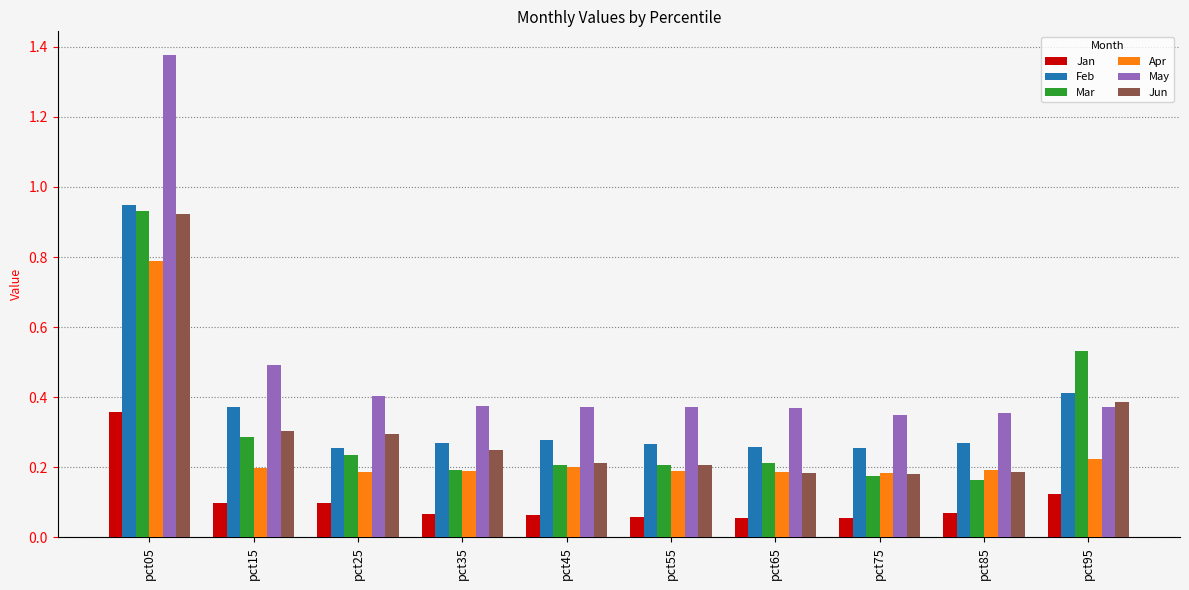

Which category has the highest value across all series?

pct05